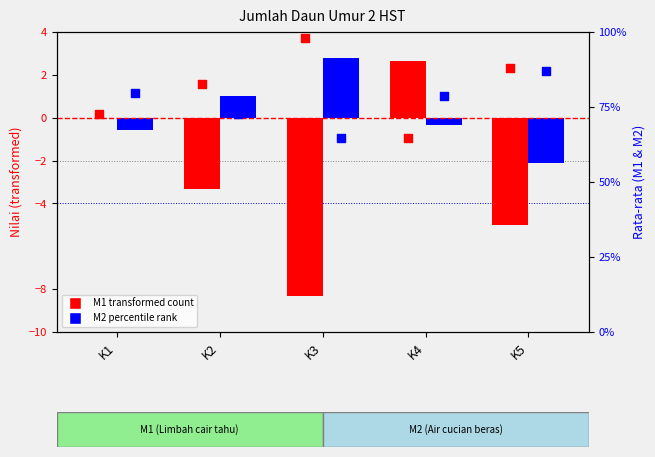

At how many categories does at least one series exceed 35?

5